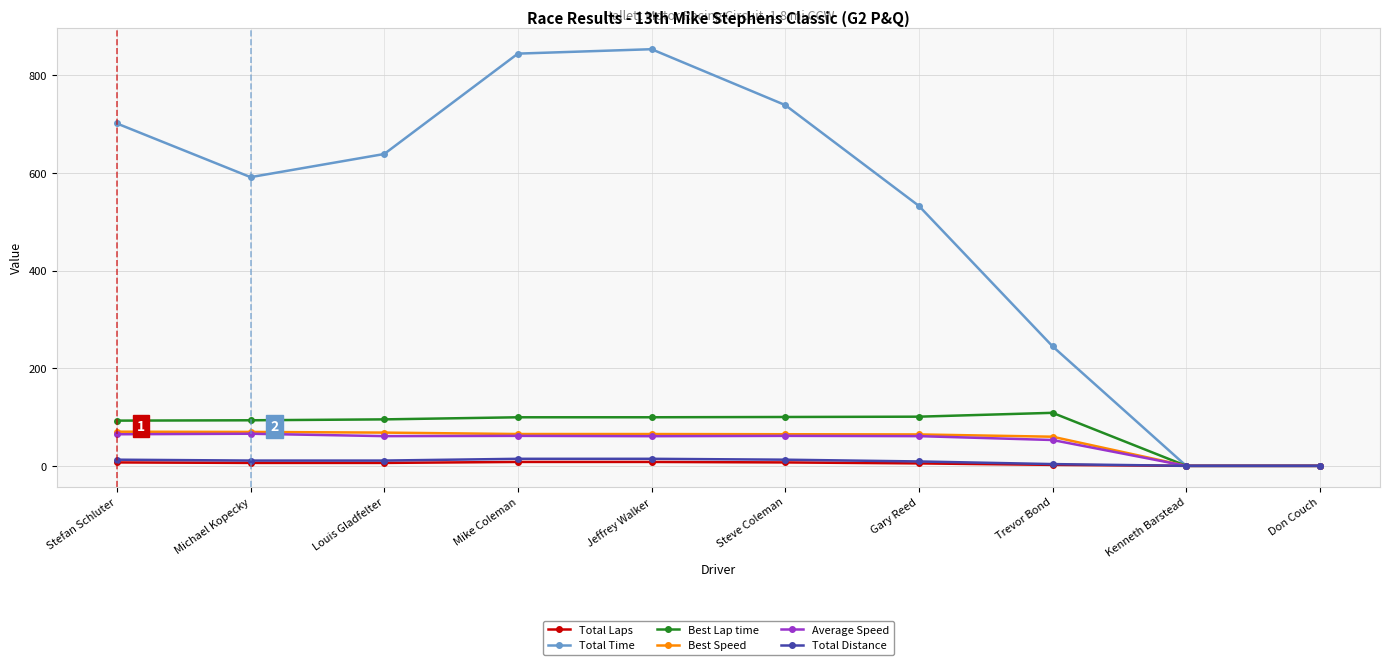

Which series changed the most between Gary Reed and Kenneth Barstead?

Total Time